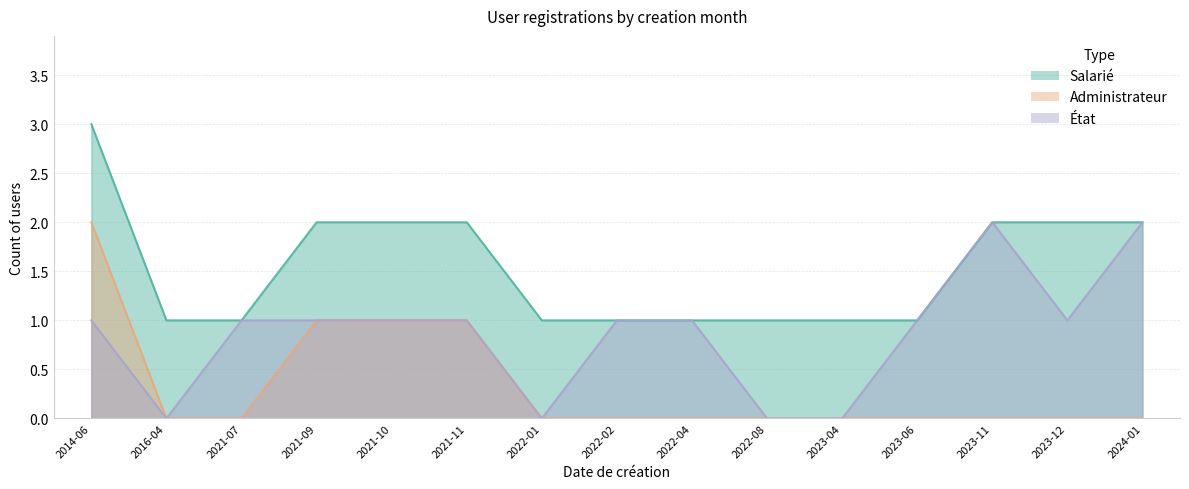

Is it true that État equals -1 at 2022-08?

False